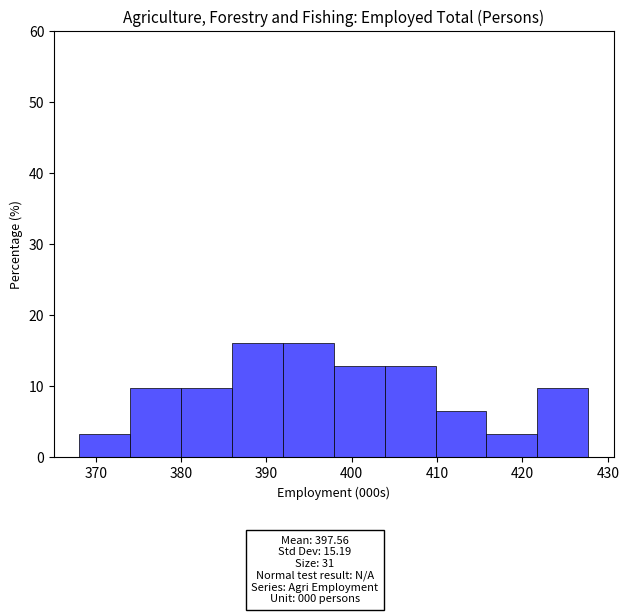

Reading left to right, transcribe this chart: for each bar, give the range it covers on the x-axis and its height. Neither the bar edges nor the heights are printed on the chart, so give them approximately, as read against the axes.

368 to 374: 3
374 to 380: 10
380 to 386: 10
386 to 392: 16
392 to 398: 16
398 to 404: 13
404 to 410: 13
410 to 416: 6
416 to 422: 3
422 to 428: 10